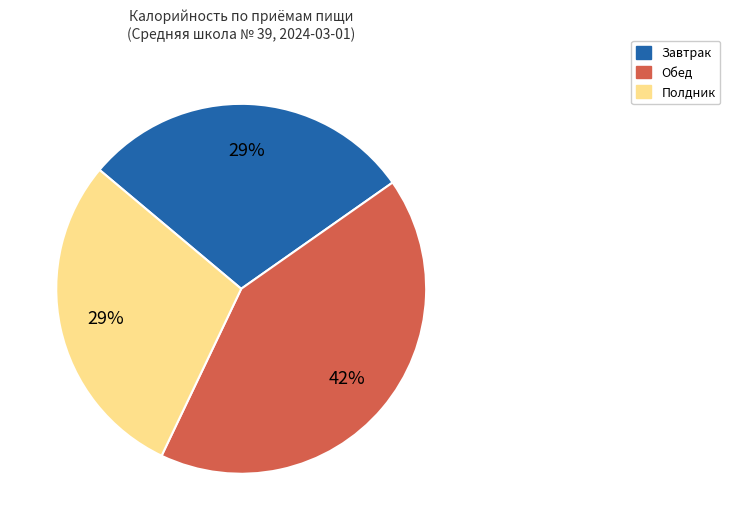

To the nearest percent, what is the average slice percentage?

33%